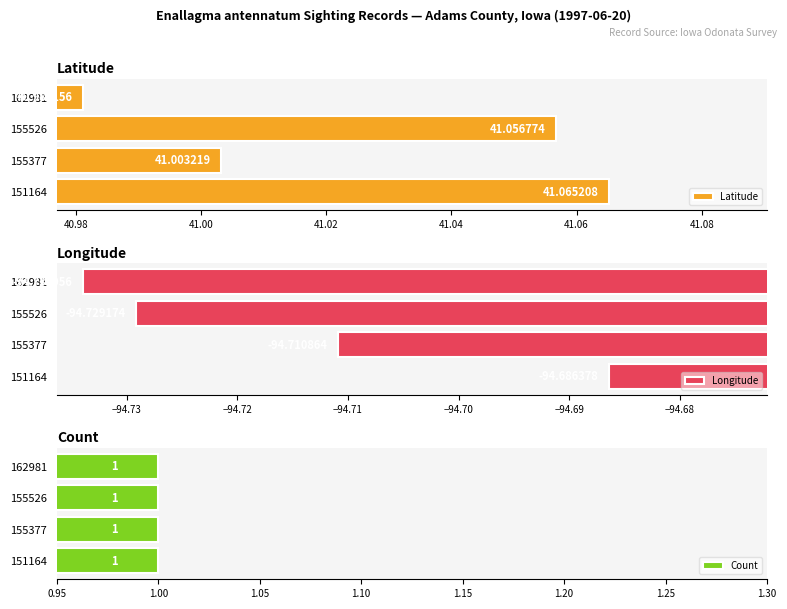

What are all the series names shown in the legend?

Latitude, Longitude, Count